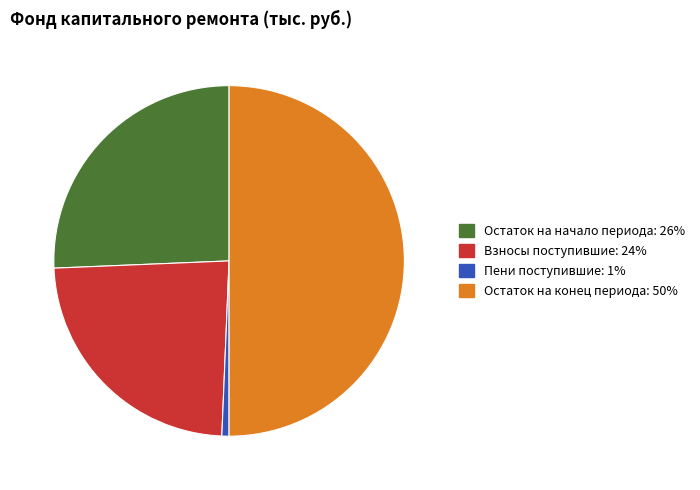

How many segments does this pie chart have?

4